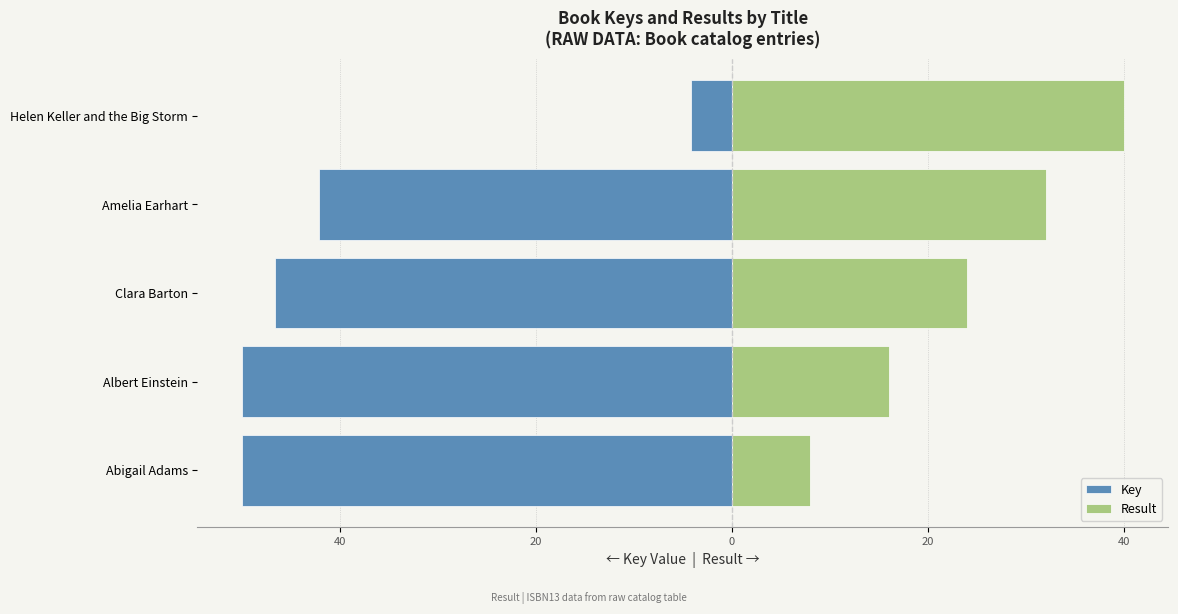

How many groups of bars are there?

5